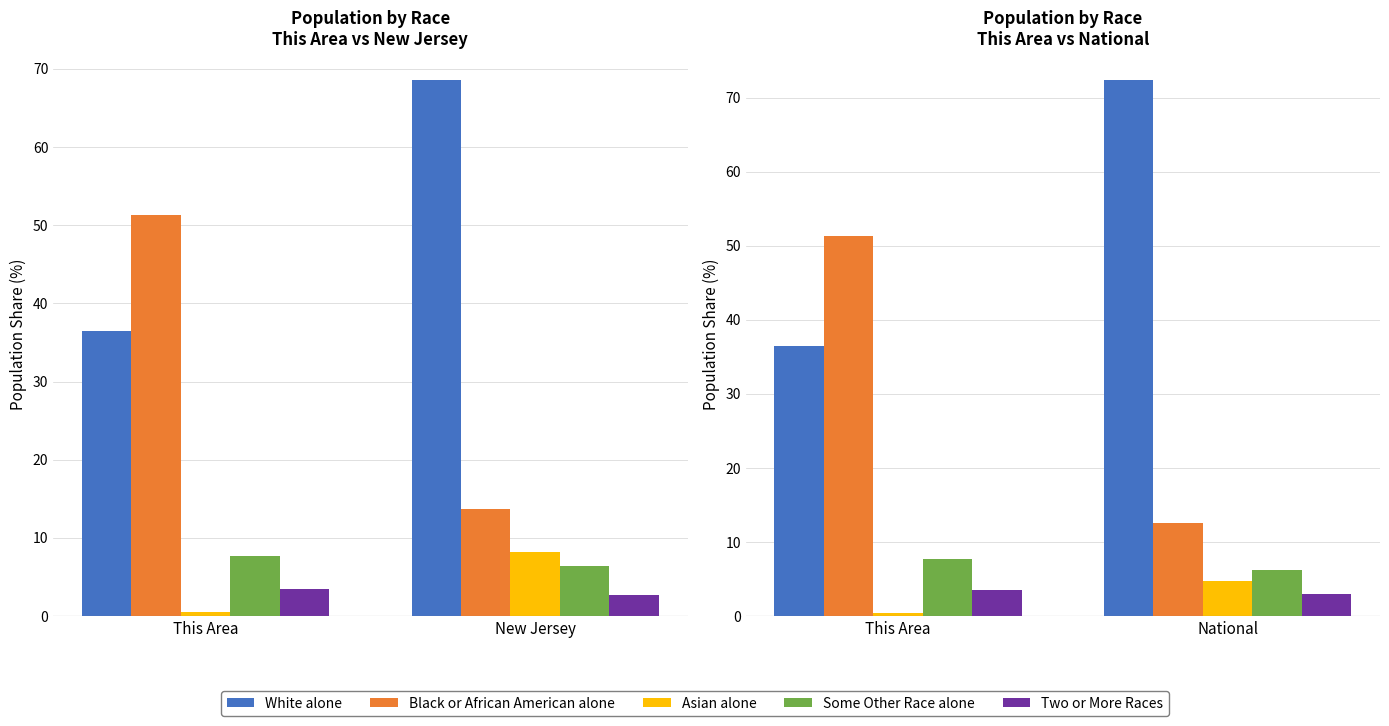

Which series has the widest spread of values?

Black or African American alone